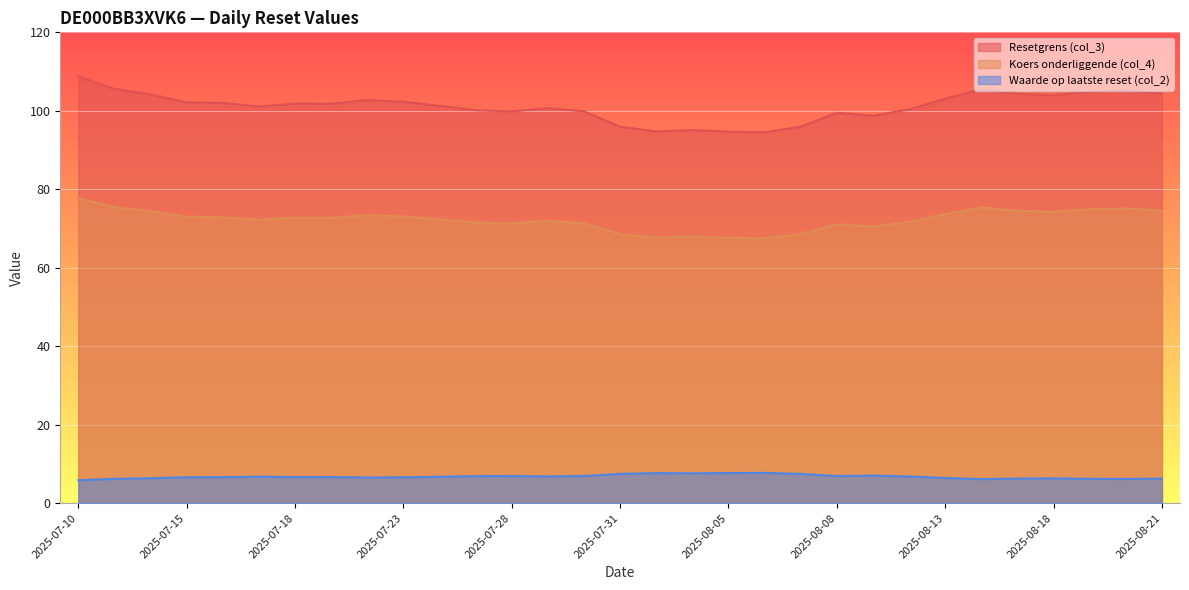

At which label does Resetgrens (col_3) reach its peak?

2025-07-10